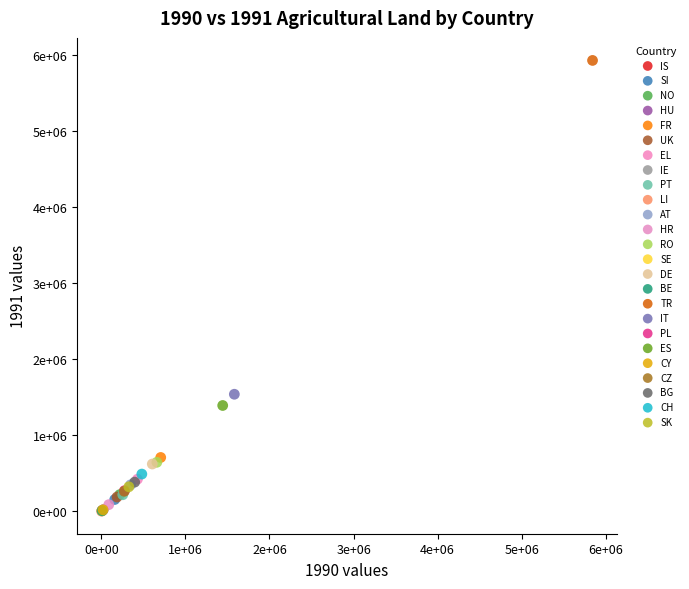

What are all the series names shown in the legend?

IS, SI, NO, HU, FR, UK, EL, IE, PT, LI, AT, HR, RO, SE, DE, BE, TR, IT, PL, ES, CY, CZ, BG, CH, SK